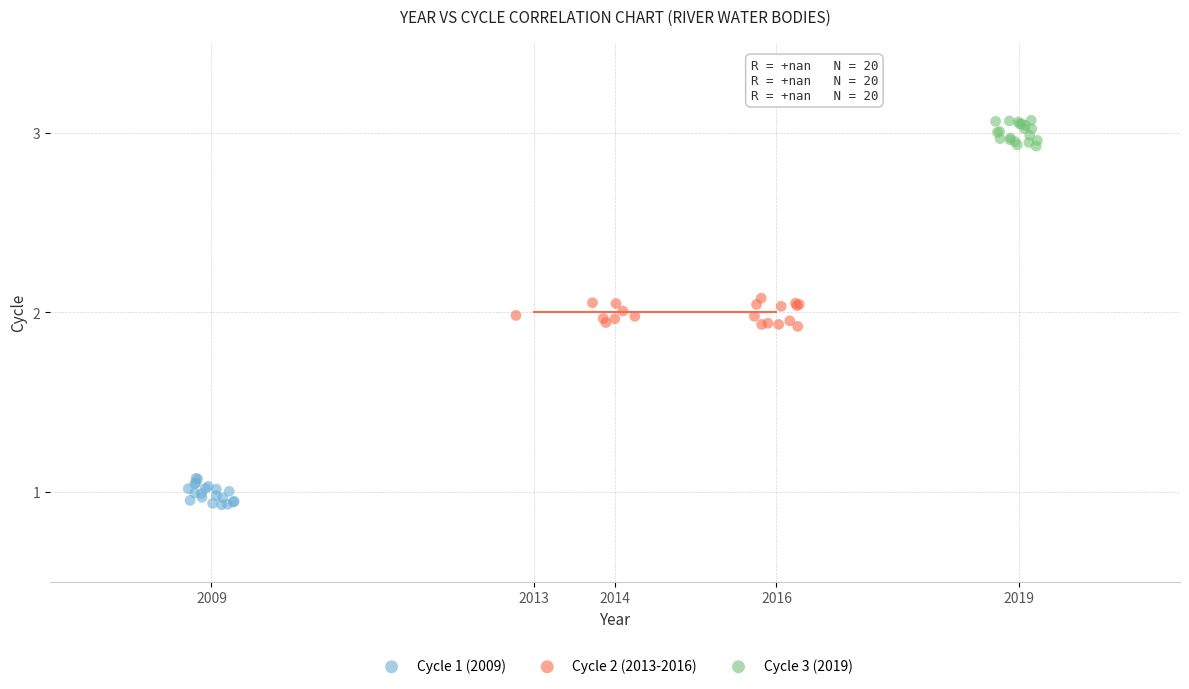

Which series contains the lowest Y value?

Cycle 1 (2009)